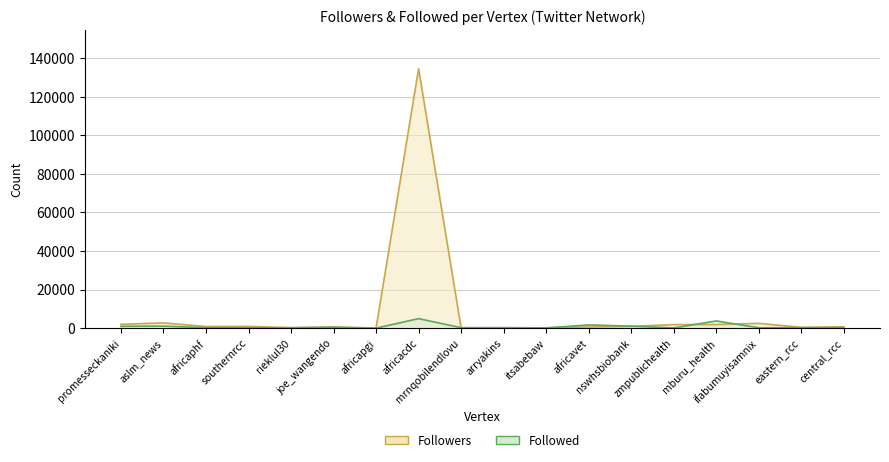

Which category has the lowest value across all series?

africapgi